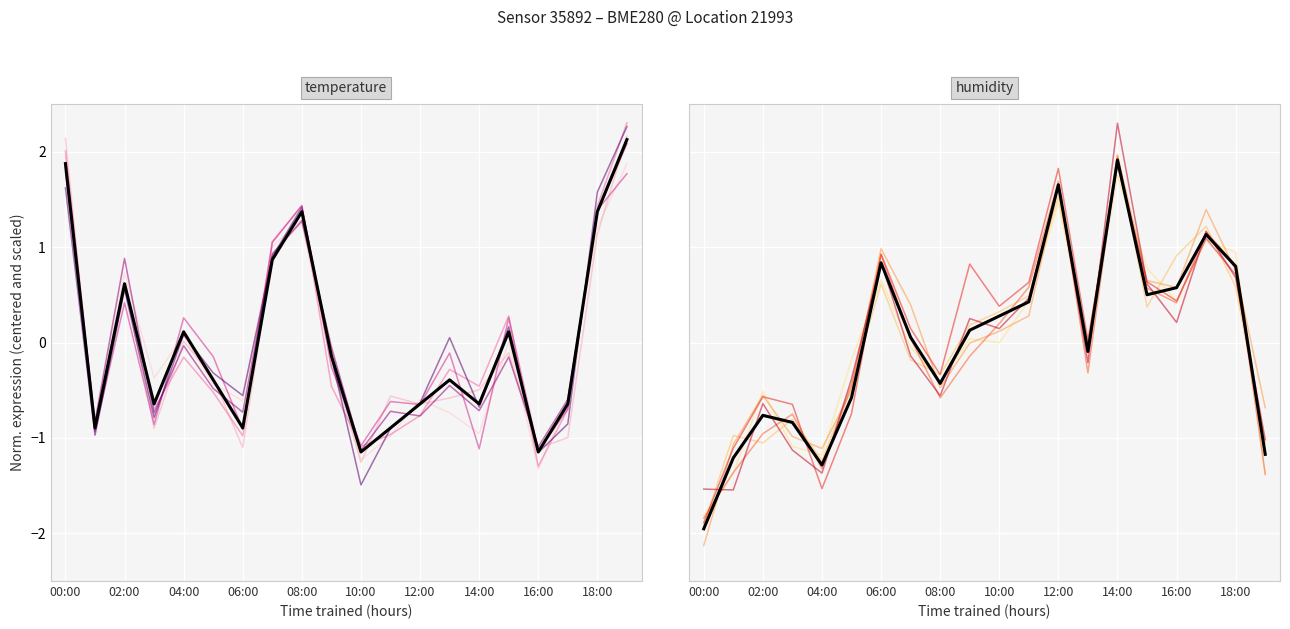

At which label is temperature closest to 0?

04:00